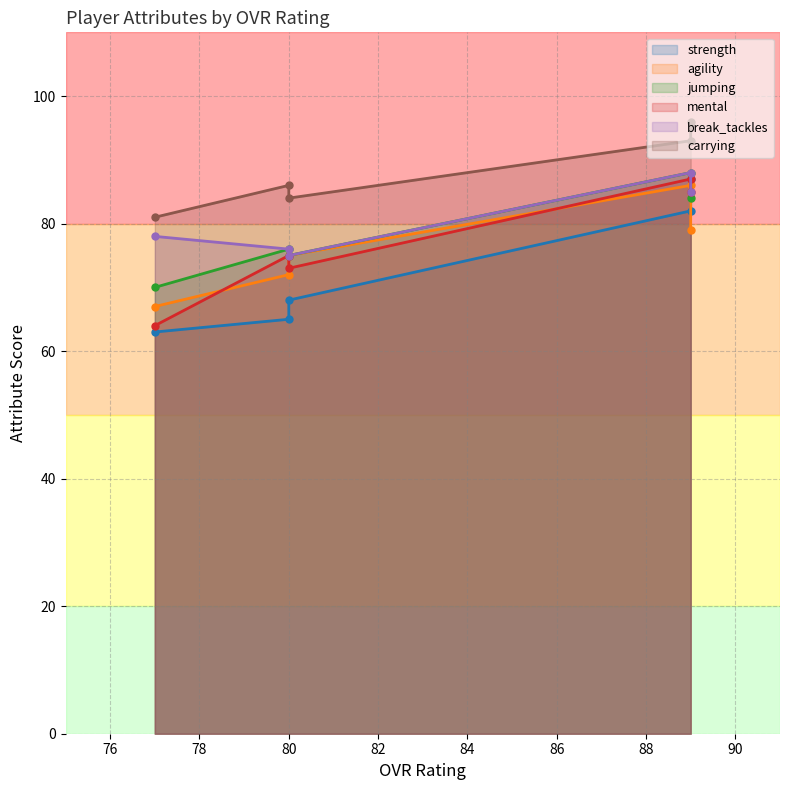

What is the total value across all series at 89?

516